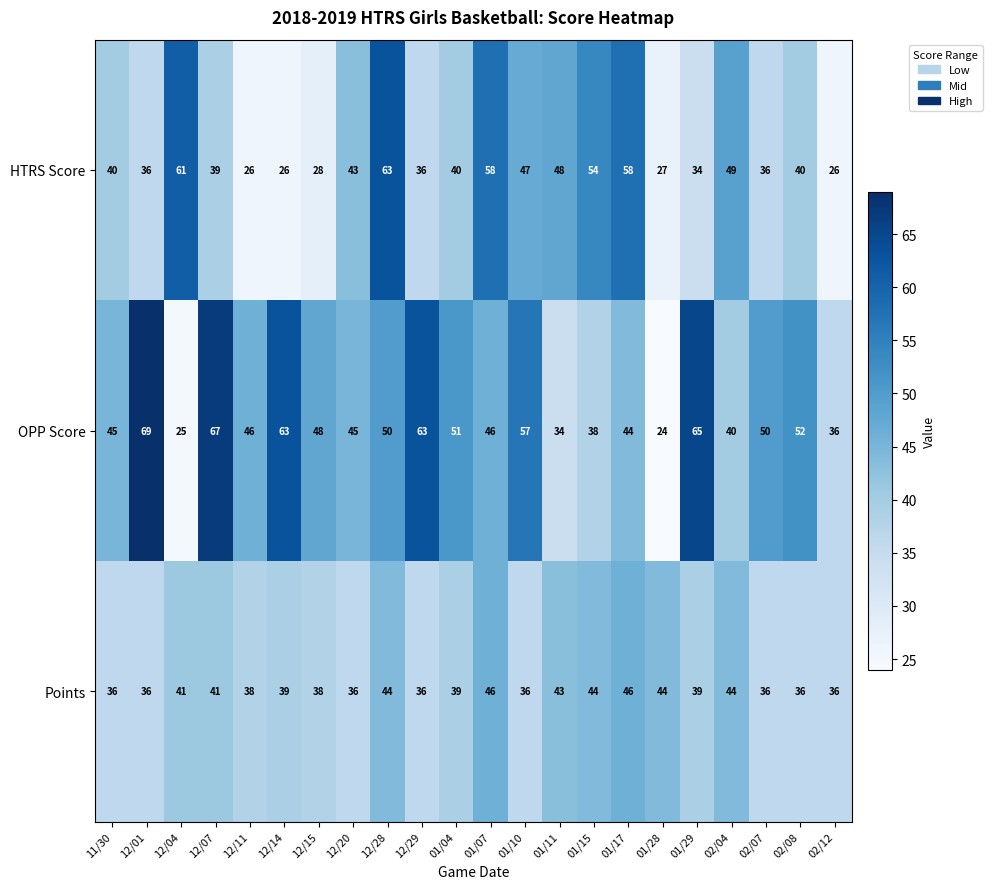

What is the sum of all Points values?

874